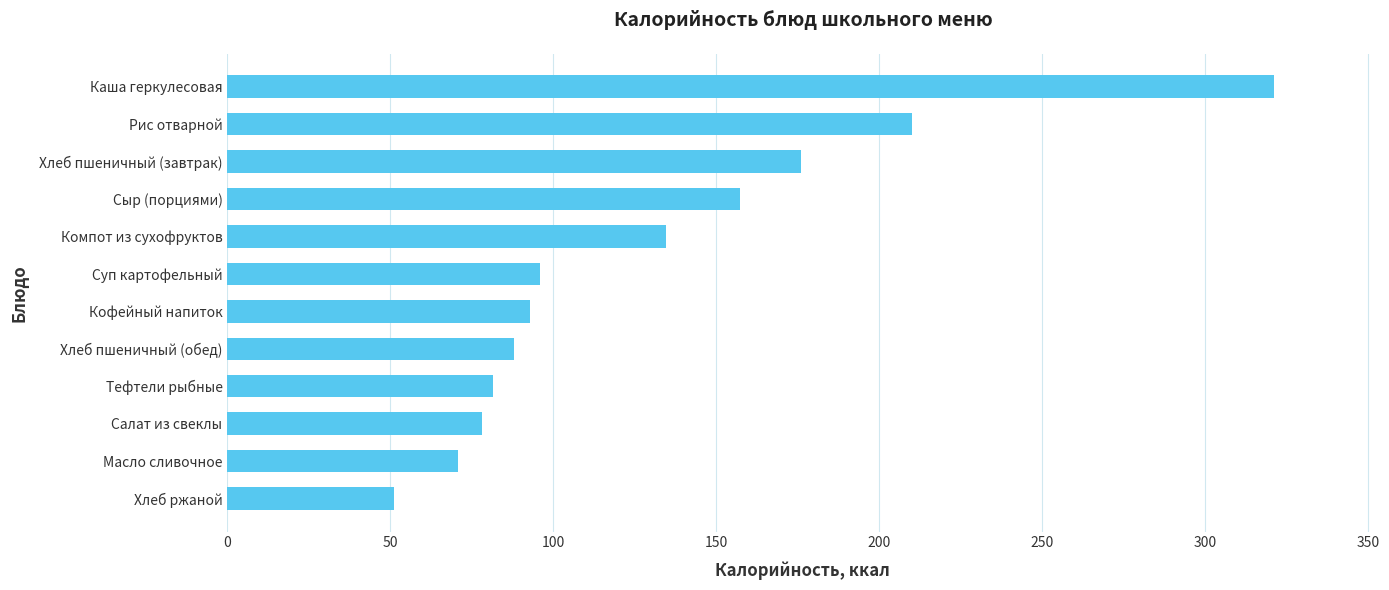

Rank the categories by value from lowest to highest.

Хлеб ржаной, Масло сливочное, Салат из свеклы, Тефтели рыбные, Хлеб пшеничный (обед), Кофейный напиток, Суп картофельный, Компот из сухофруктов, Сыр (порциями), Хлеб пшеничный (завтрак), Рис отварной, Каша геркулесовая